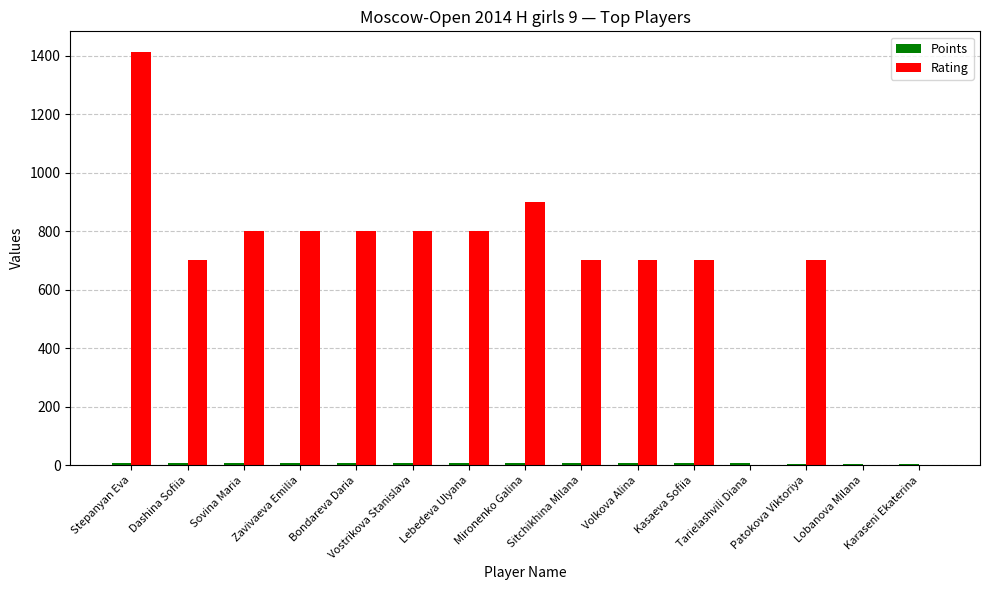

Which series has the largest total across all categories?

Rating